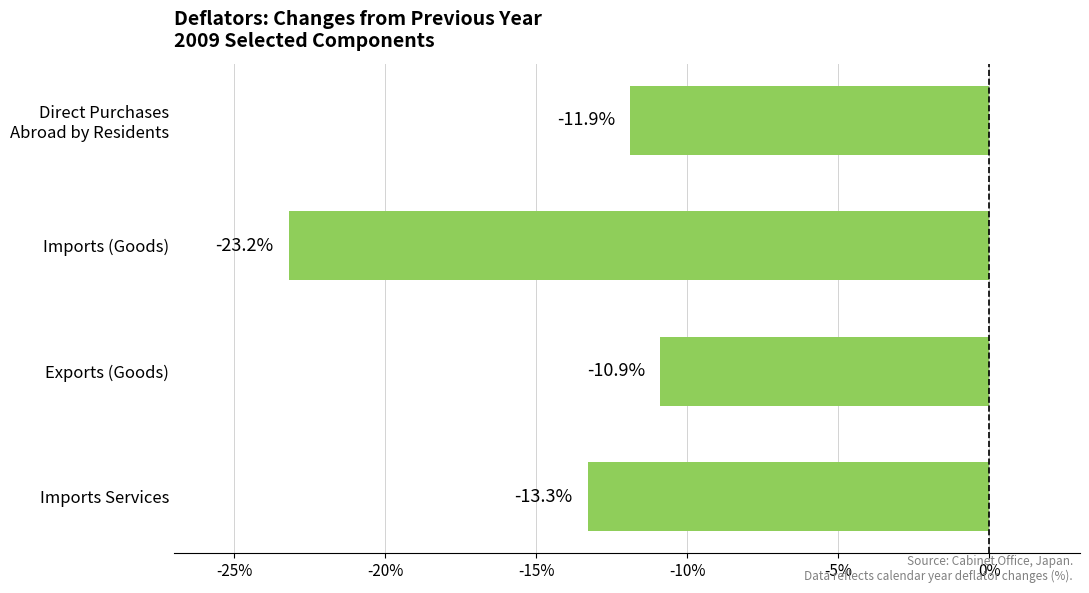

What value does the data have at Imports Services?

-13.3